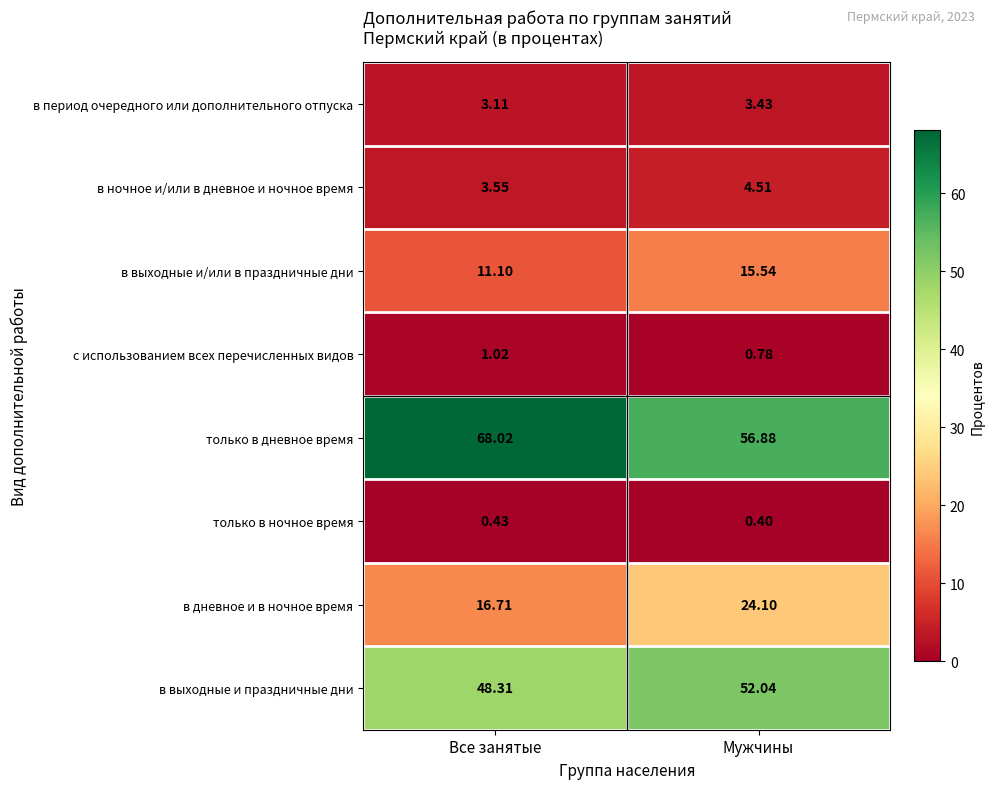

At Мужчины, list the series in order from largest to smallest.

только в дневное время, в выходные и праздничные дни, в дневное и в ночное время, в выходные и/или в праздничные дни, в ночное и/или в дневное и ночное время, в период очередного или дополнительного отпуска, с использованием всех перечисленных видов, только в ночное время